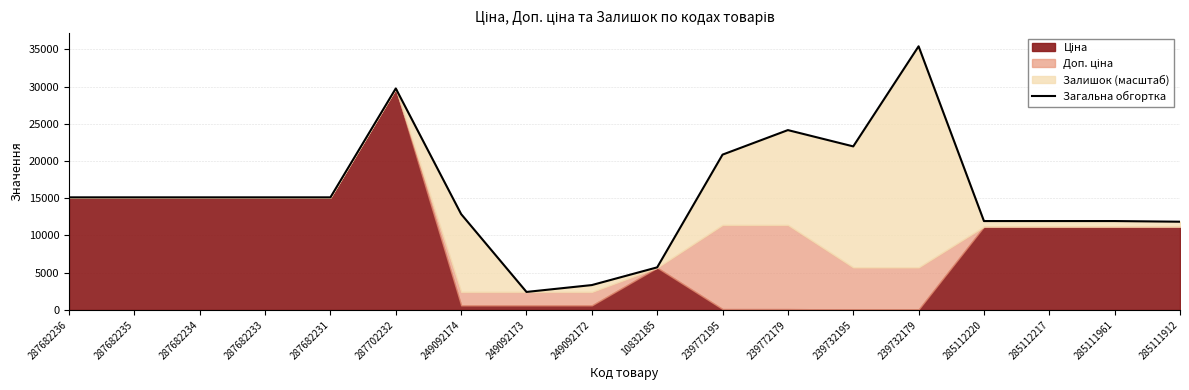

Is it true that the value at 285112220 is 4517.4?

False